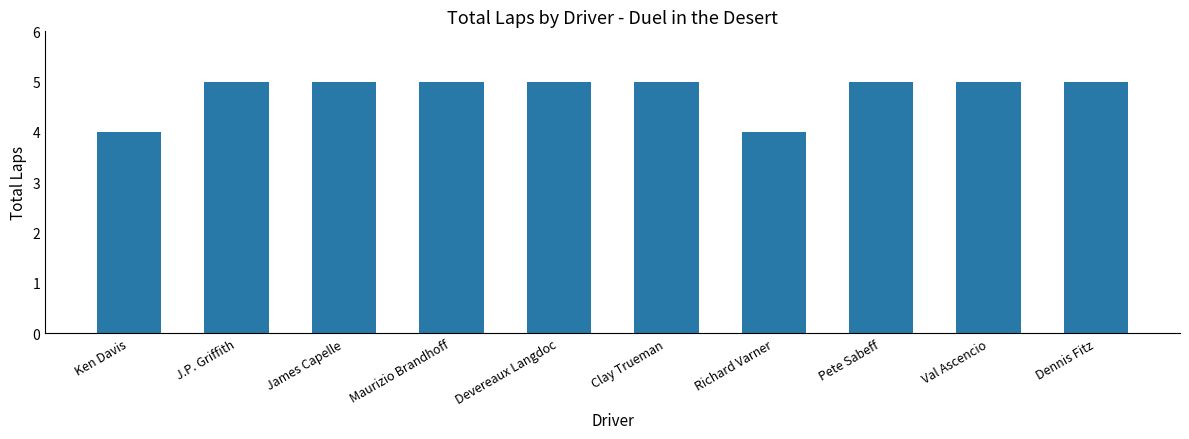

Which has a higher value, Clay Trueman or Ken Davis?

Clay Trueman